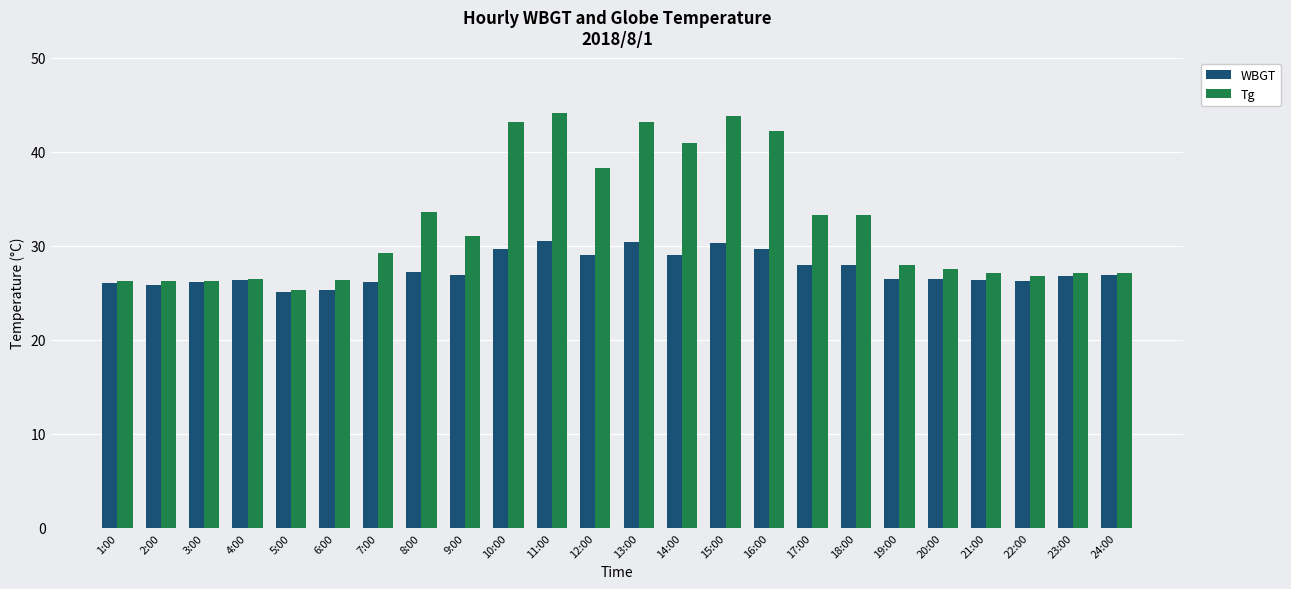

At how many categories does at least one series exceed 32?

10